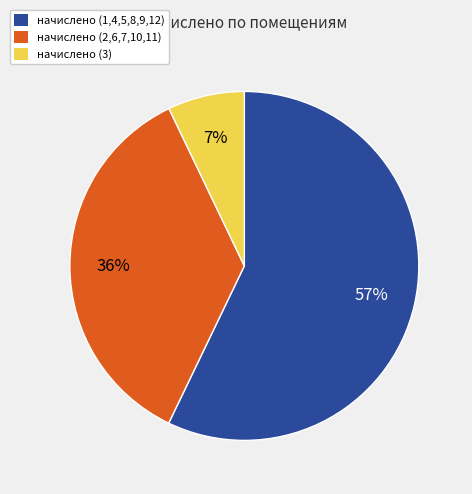

To the nearest percent, what is the difference between the largest and smallest slice percentages?

50%